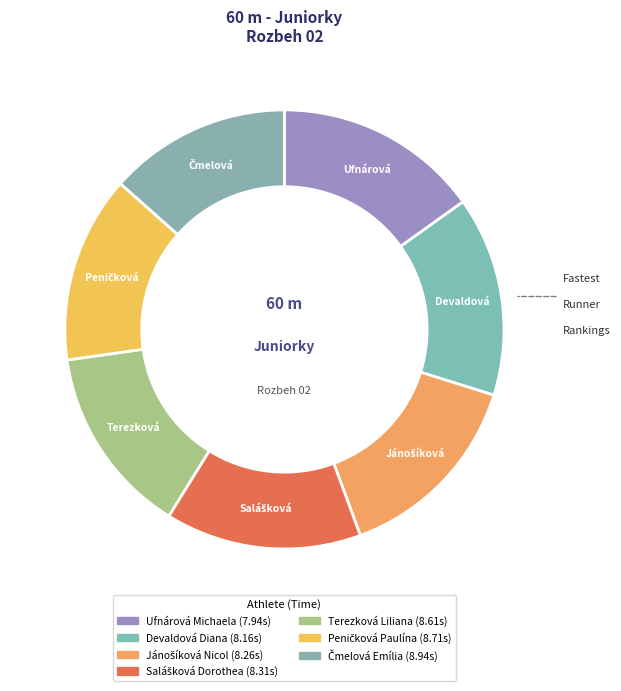

Which slice is the smallest?

Ufnárová Michaela